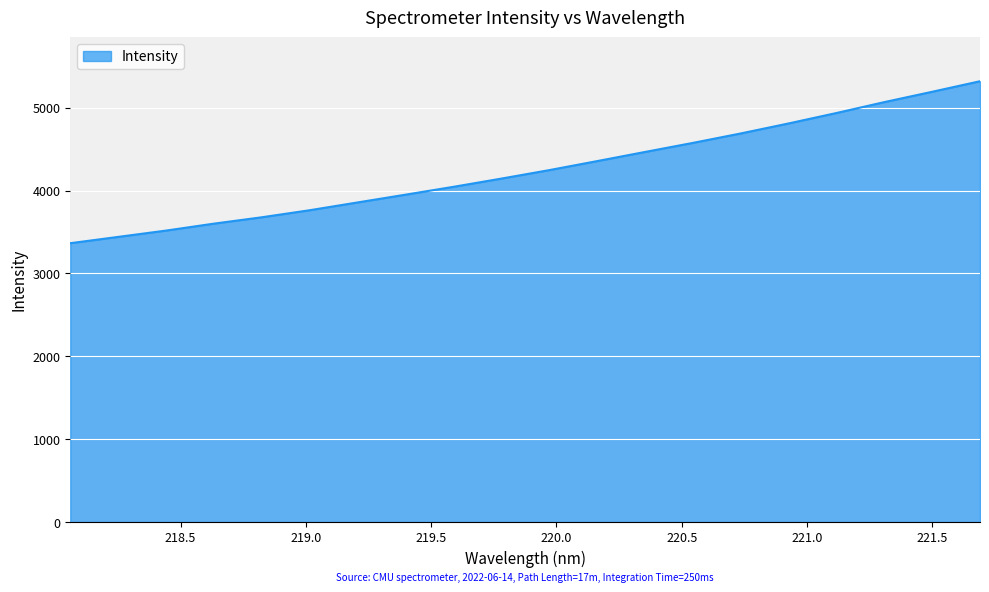

What is the minimum value shown in the chart?

3364.4